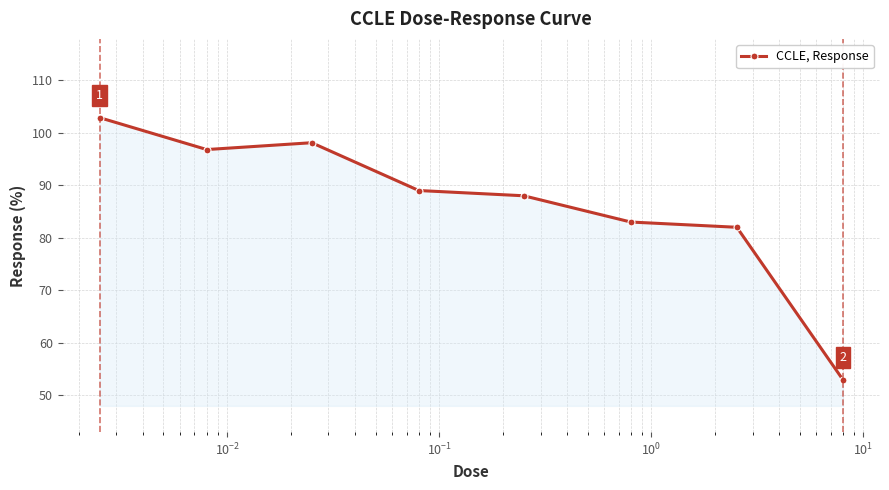

Reading right to left, transcribe all the data shown in this chart.

53.0	82.0	83.0	88.0	89.0	98.1	96.8	102.9